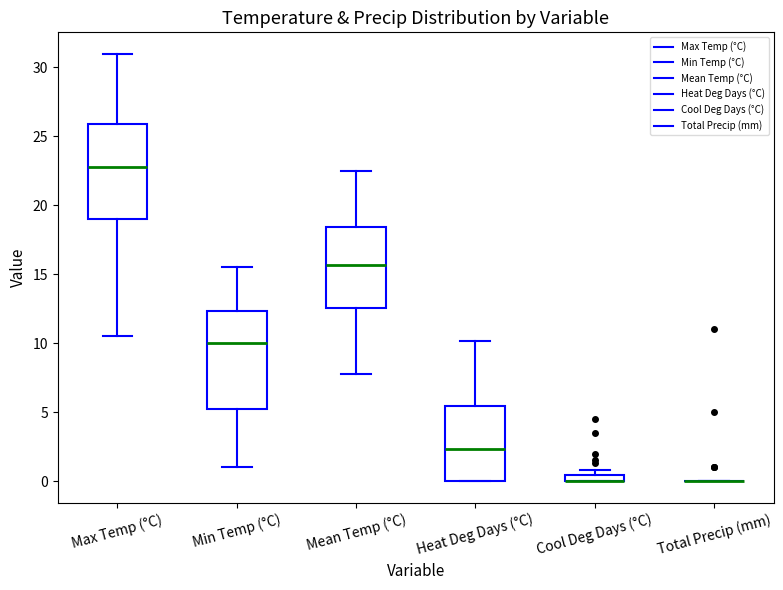

Where is the lower edge of the box for Mean Temp (°C) on the y-axis? The values are not printed on the chart, so give them approximately, as read against the axis.

12.5